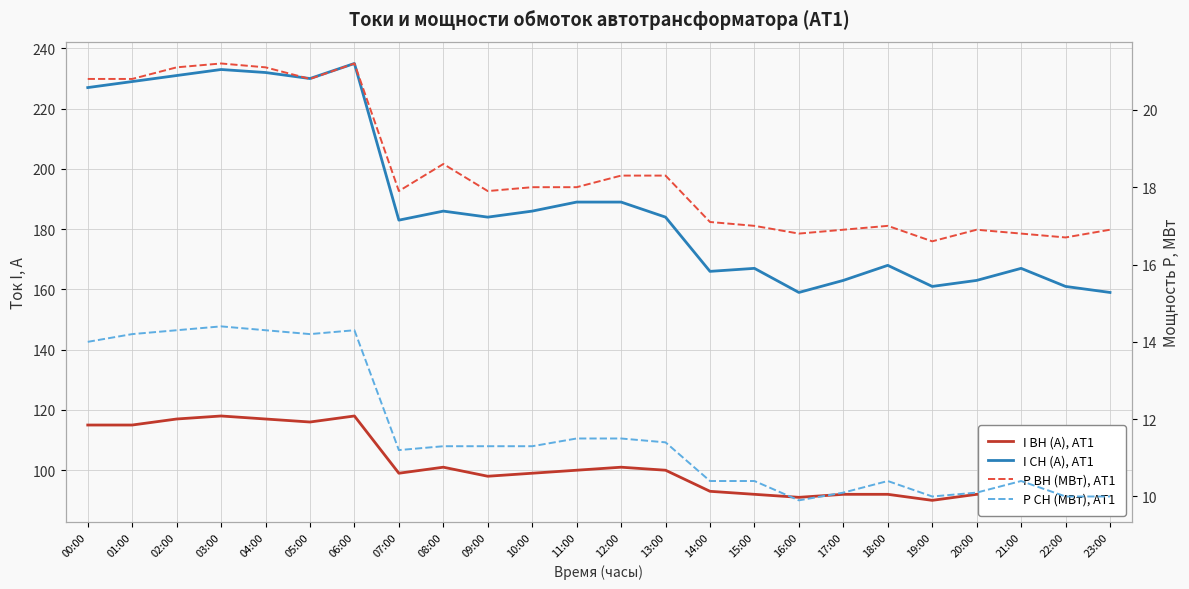

What value does the I СН (А), AT1 series have at 19:00?

161.0